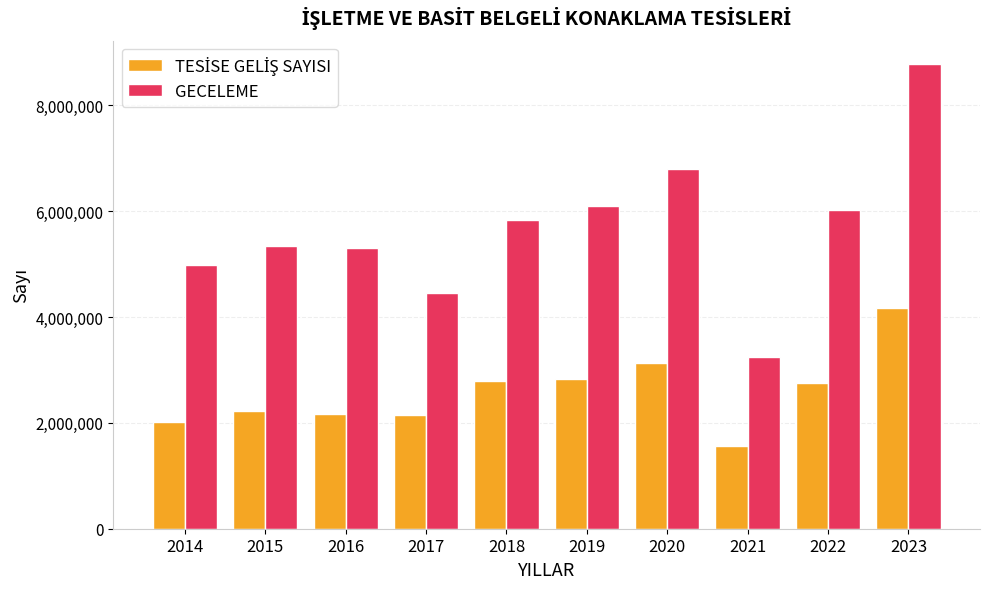

At which category is the sum across all series the highest?

2023